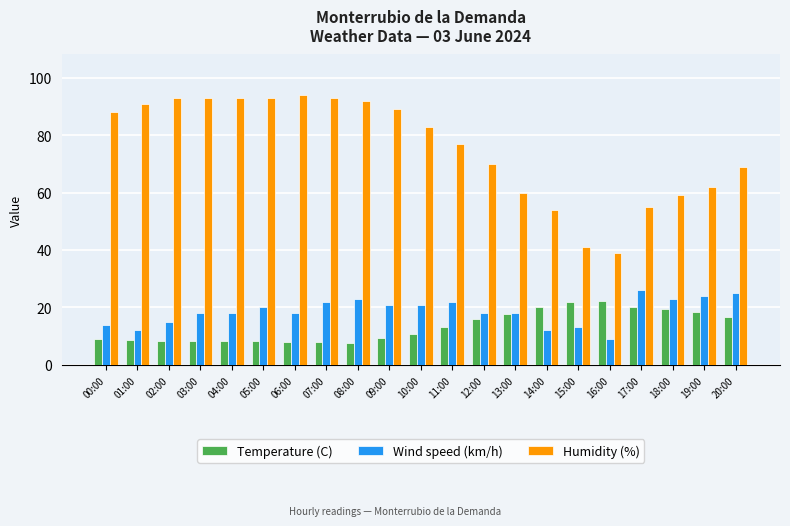

What is the label of the 4th bar from the right?

17:00